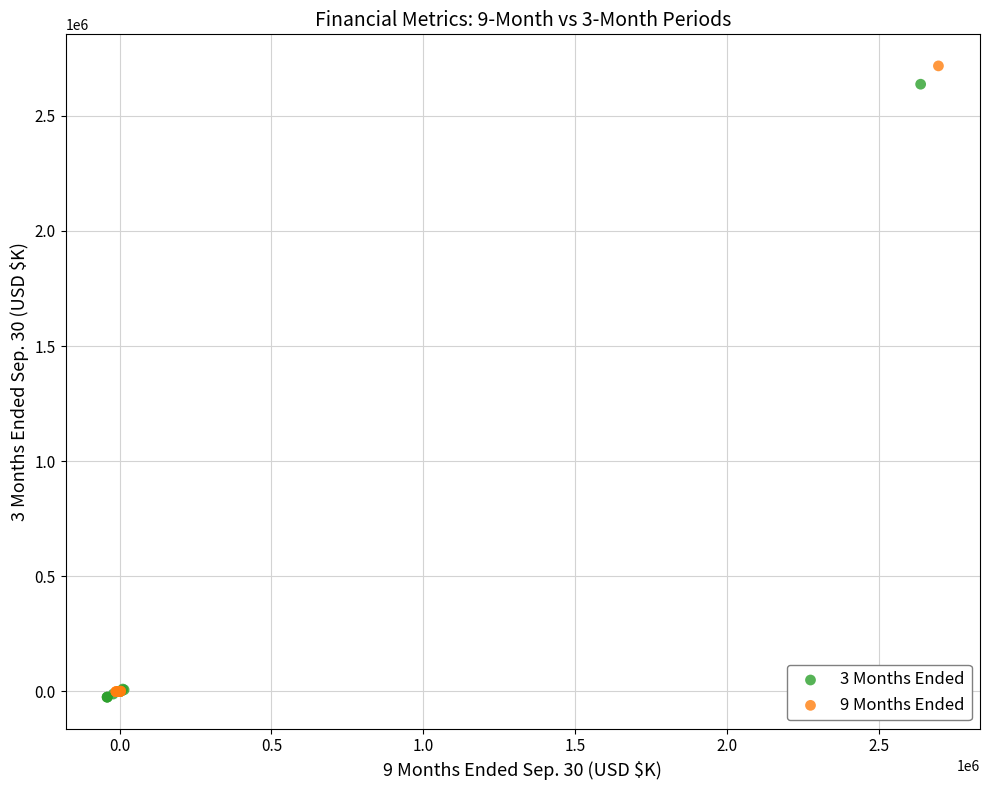

What are all the series names shown in the legend?

3 Months Ended, 9 Months Ended